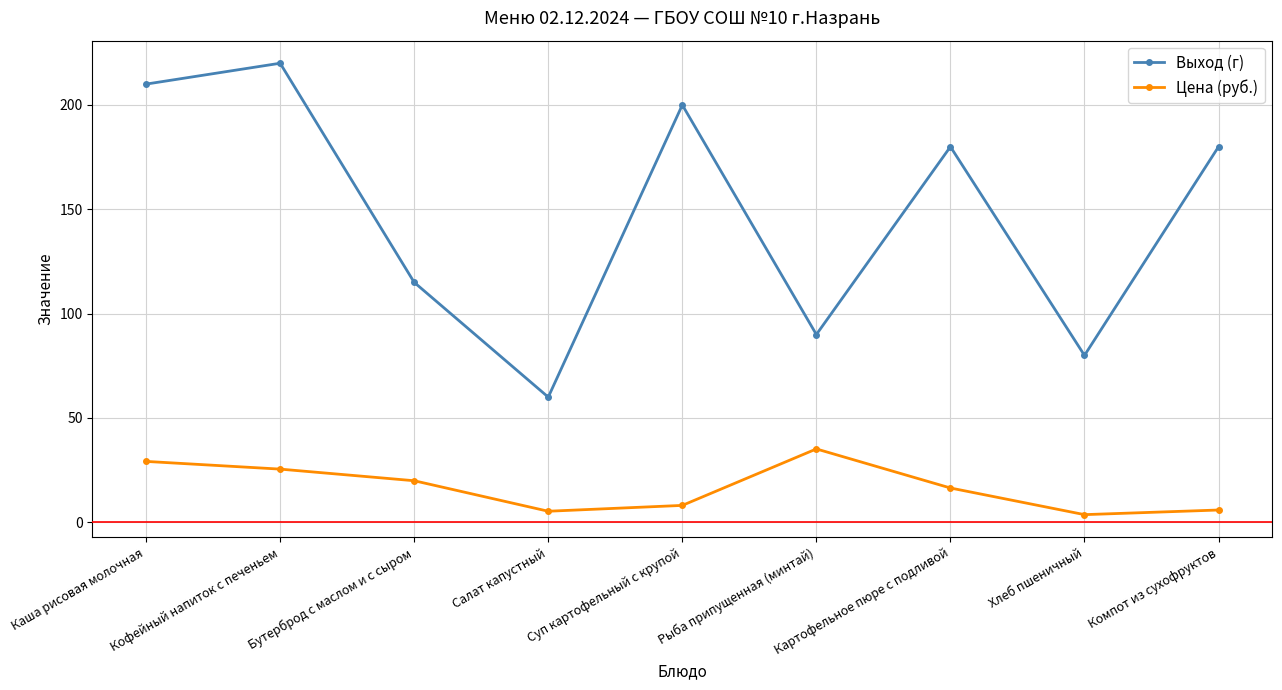

Read the Цена (руб.) value at Бутерброд с маслом и с сыром.

19.9